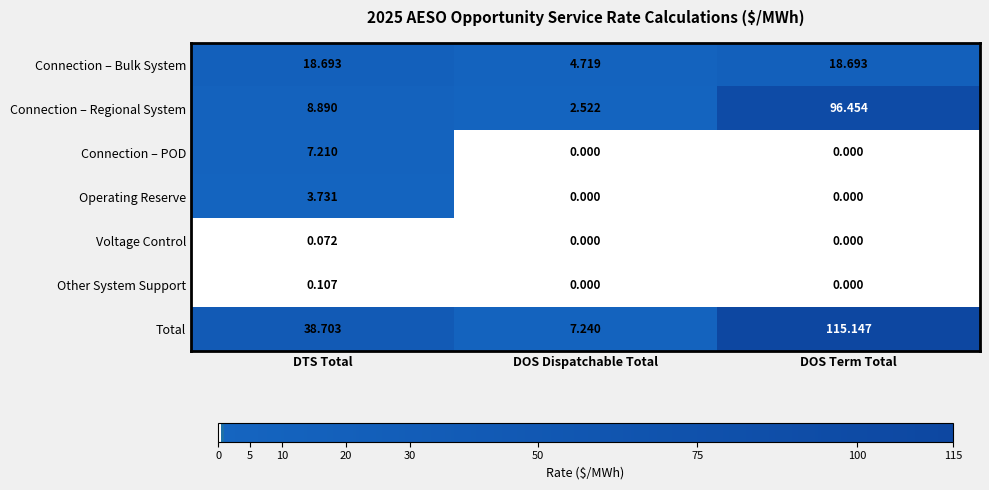

What is the total value across all series at DOS Dispatchable Total?

14.5